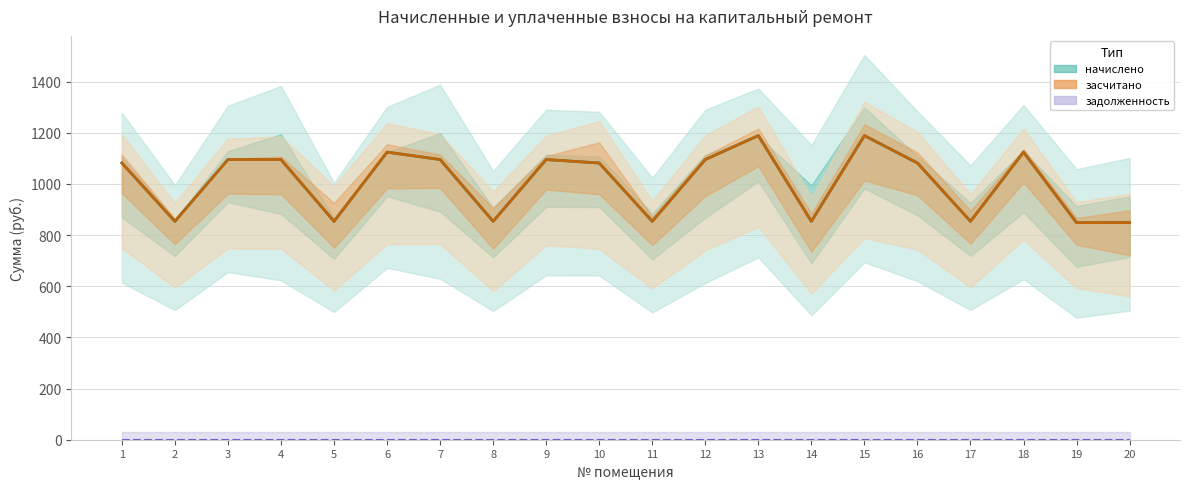

Is it true that начислено equals 754.1 at 7?

False